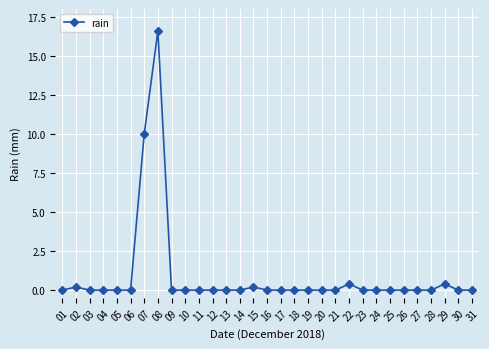

True or false: there are more than 2 points higher than both neighbors.

True